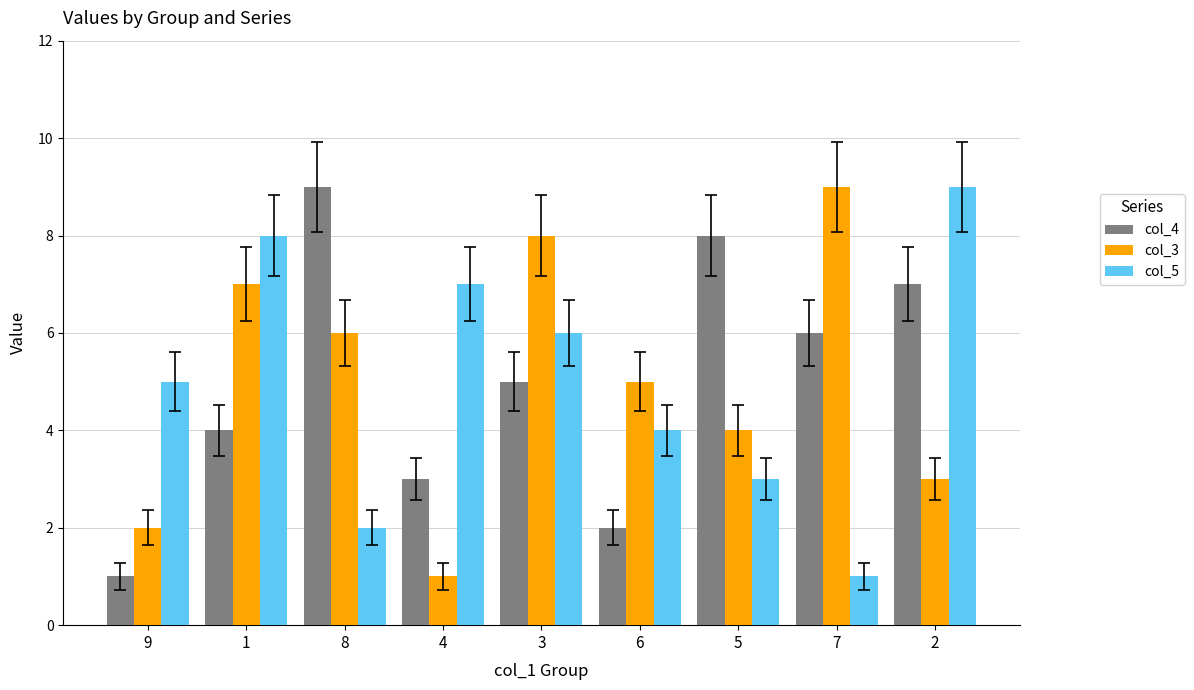

The col_4 series shows 1 at 6. True or false?

False